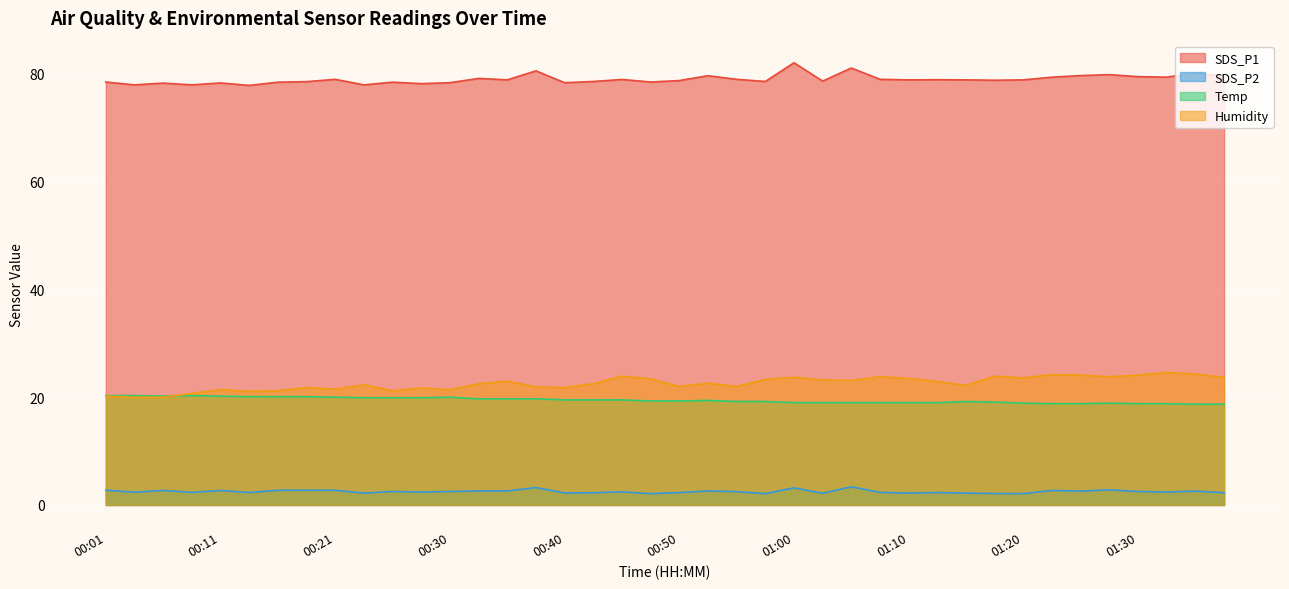

Reading left to right, extract all data points from this chart.

SDS_P1: 00:01=78.5	00:04=78.0	00:06=78.3	00:09=78.0	00:11=78.3	00:13=77.9	00:16=78.5	00:18=78.6	00:21=79.0	00:23=78.0	00:26=78.5	00:28=78.2	00:30=78.4	00:33=79.2	00:35=78.9	00:38=80.6	00:40=78.4	00:43=78.6	00:45=79.0	00:47=78.5	00:50=78.8	00:52=79.7	00:55=79.0	00:57=78.6	01:00=82.1	01:02=78.7	01:05=81.1	01:07=79.0	01:10=78.9	01:13=78.9	01:15=78.9	01:18=78.8	01:20=78.9	01:22=79.4	01:25=79.7	01:28=79.9	01:30=79.5	01:32=79.4	01:35=80.2	01:37=79.6
SDS_P2: 00:01=2.7	00:04=2.4	00:06=2.7	00:09=2.3	00:11=2.7	00:13=2.3	00:16=2.7	00:18=2.7	00:21=2.7	00:23=2.2	00:26=2.5	00:28=2.4	00:30=2.5	00:33=2.6	00:35=2.6	00:38=3.2	00:40=2.2	00:43=2.3	00:45=2.4	00:47=2.1	00:50=2.3	00:52=2.6	00:55=2.5	00:57=2.1	01:00=3.2	01:02=2.2	01:05=3.4	01:07=2.3	01:10=2.2	01:13=2.3	01:15=2.2	01:18=2.1	01:20=2.1	01:22=2.7	01:25=2.6	01:28=2.8	01:30=2.5	01:32=2.4	01:35=2.6	01:37=2.3
Temp: 00:01=20.3	00:04=20.3	00:06=20.2	00:09=20.3	00:11=20.2	00:13=20.1	00:16=20.1	00:18=20.1	00:21=20.0	00:23=19.9	00:26=19.9	00:28=19.9	00:30=20.0	00:33=19.7	00:35=19.7	00:38=19.7	00:40=19.5	00:43=19.5	00:45=19.5	00:47=19.3	00:50=19.3	00:52=19.4	00:55=19.2	00:57=19.2	01:00=19.0	01:02=19.0	01:05=19.0	01:07=19.0	01:10=19.0	01:13=19.0	01:15=19.2	01:18=19.1	01:20=18.9	01:22=18.8	01:25=18.8	01:28=18.9	01:30=18.8	01:32=18.8	01:35=18.7	01:37=18.7
Humidity: 00:01=20.2	00:04=20.0	00:06=20.0	00:09=20.7	00:11=21.4	00:13=21.1	00:16=21.2	00:18=21.8	00:21=21.5	00:23=22.3	00:26=21.2	00:28=21.7	00:30=21.4	00:33=22.5	00:35=23.0	00:38=21.9	00:40=21.8	00:43=22.5	00:45=23.9	00:47=23.4	00:50=22.0	00:52=22.6	00:55=22.0	00:57=23.3	01:00=23.7	01:02=23.2	01:05=23.1	01:07=23.8	01:10=23.5	01:13=22.9	01:15=22.2	01:18=23.9	01:20=23.6	01:22=24.2	01:25=24.1	01:28=23.8	01:30=24.1	01:32=24.6	01:35=24.3	01:37=23.7